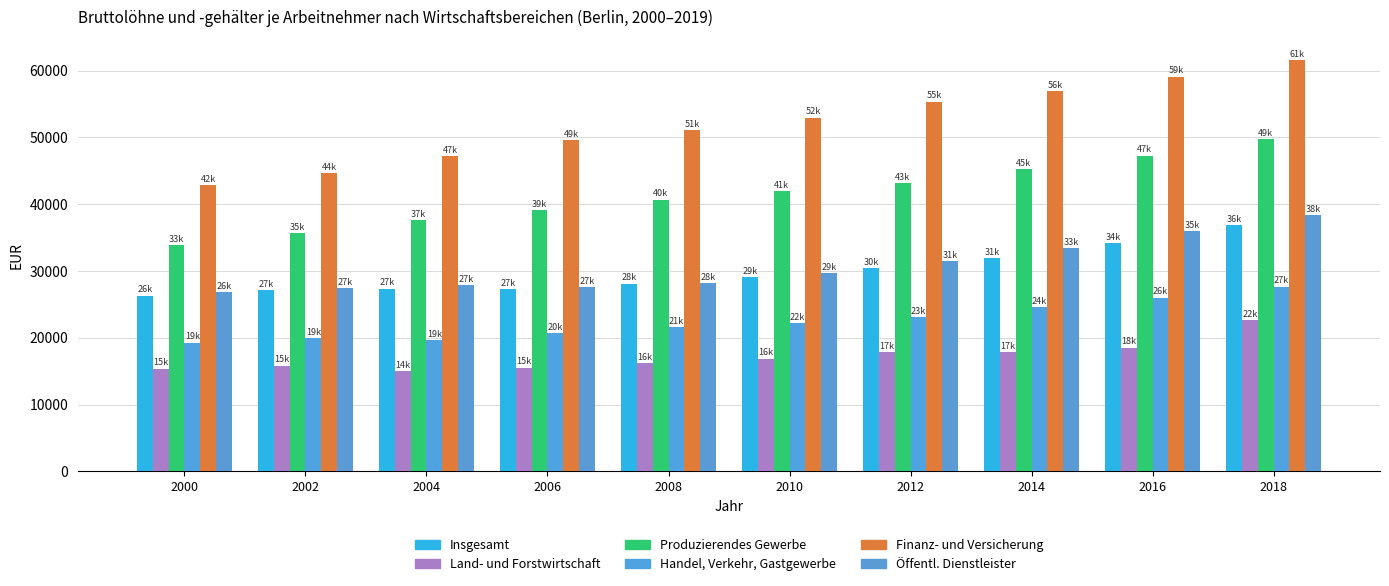

True or false: Produzierendes Gewerbe has a value of 9373 at 2004.

False